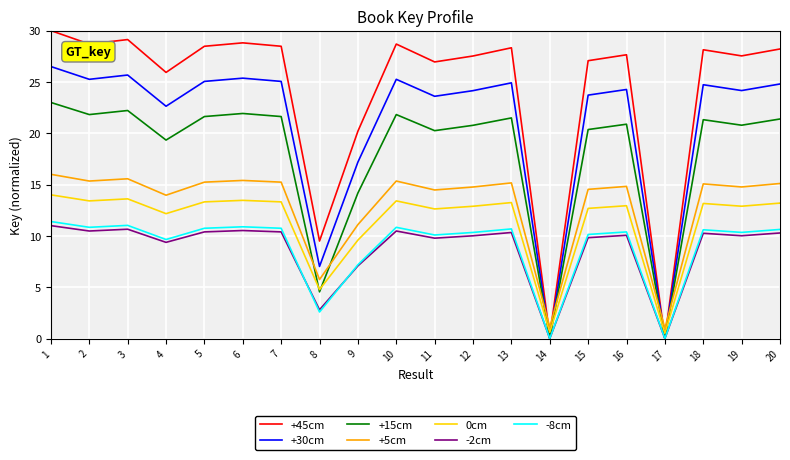

What is the spread (max minus min) of values at 3?

18.5